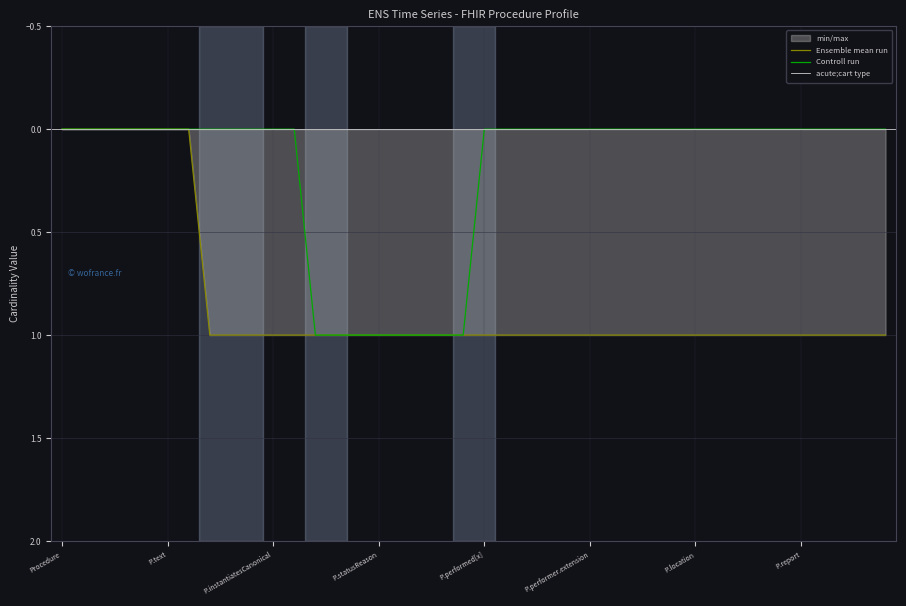

Does the chart have visible grid lines?

Yes